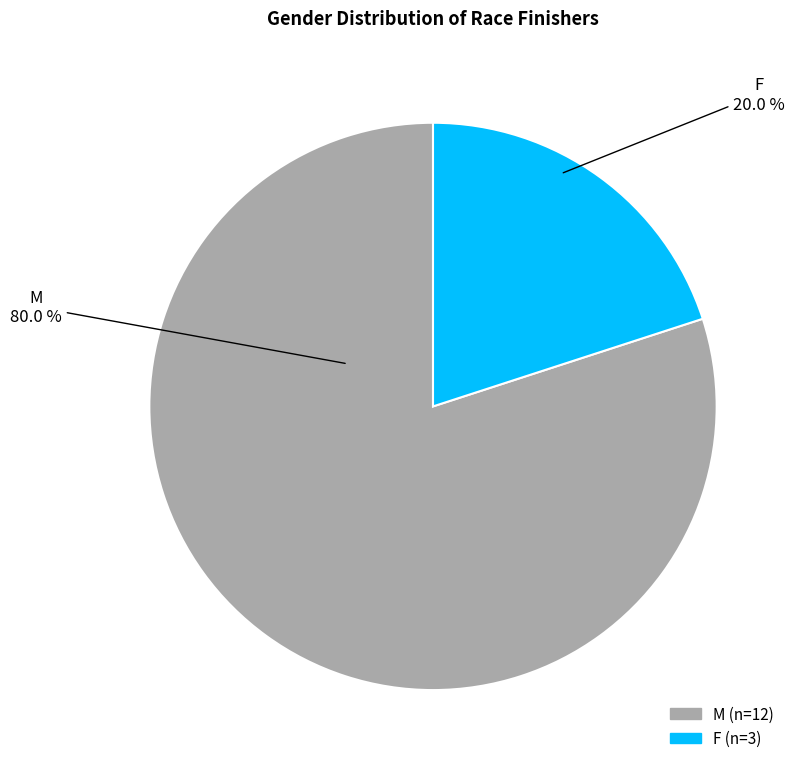

What percentage is the M slice, to the nearest percent?

80%